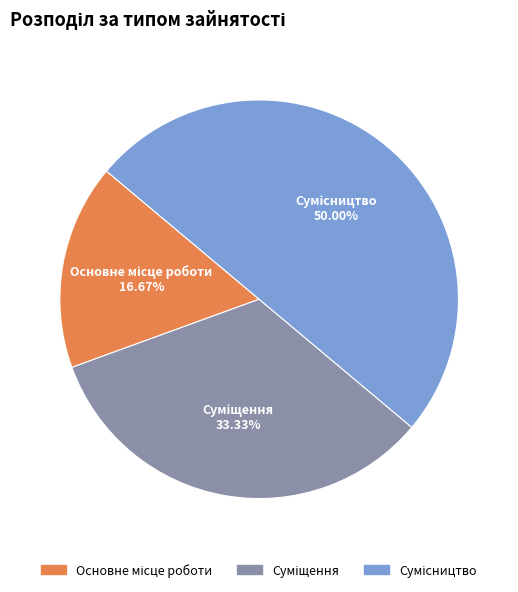

To the nearest percent, what is the difference between the largest and smallest slice percentages?

33%